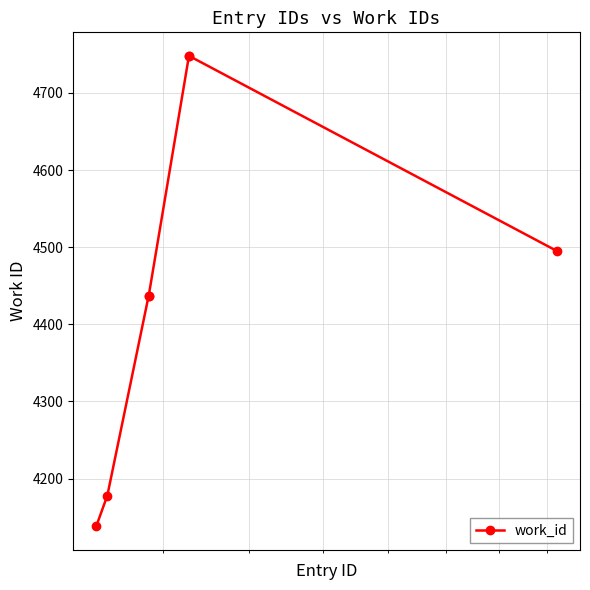

What is the difference between the maximum and second lowest values?

570